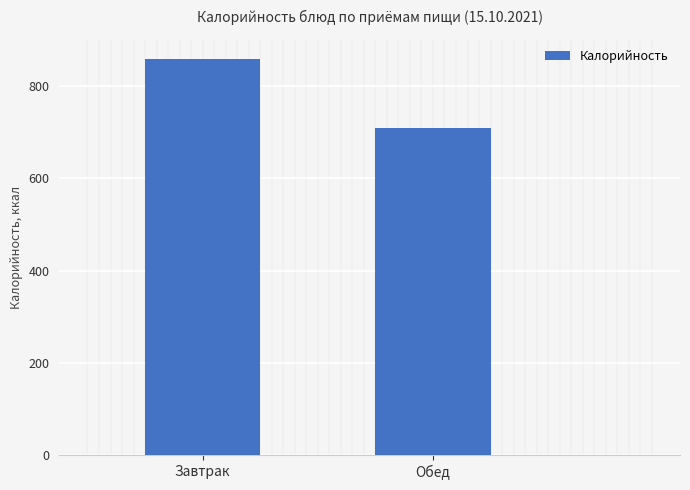

What is the label of the 1st bar from the right?

Обед